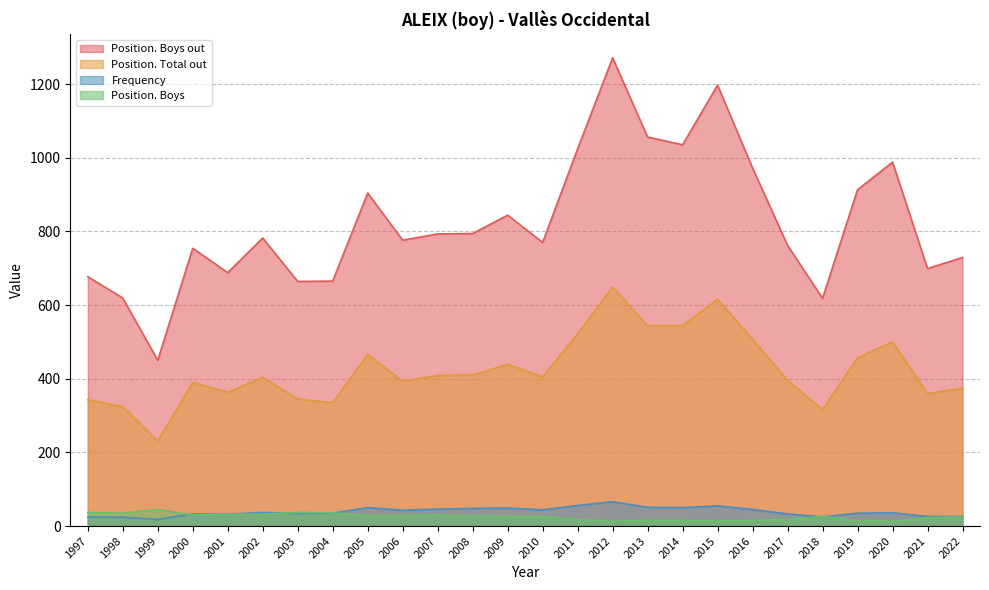

Where is Position. Boys nearest to the value 29?

2006